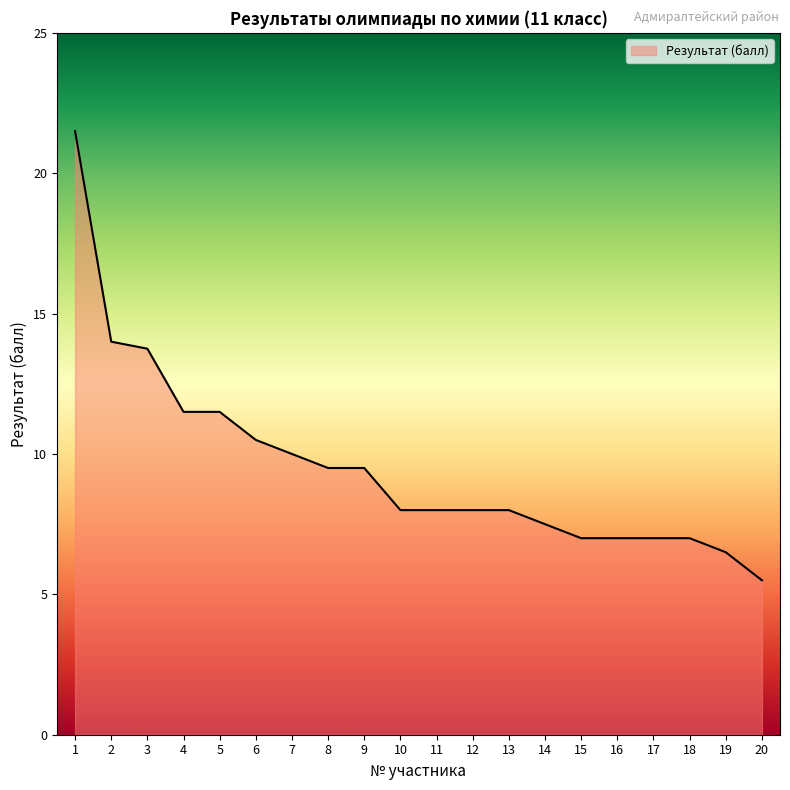

Is it true that the value at 10 is 5.4?

False